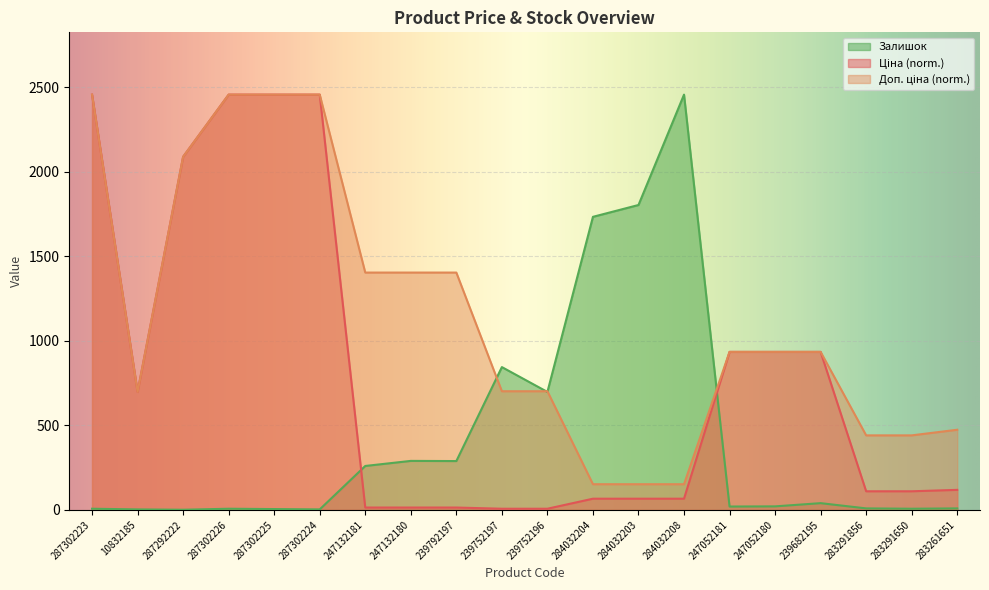

What is the approximate value of Залишок at 239792197?

289.0